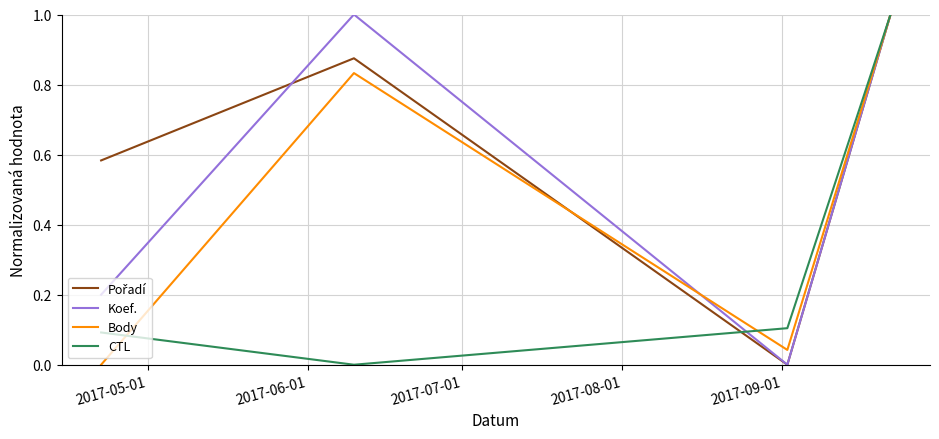

What is the greatest value displayed?

1.0